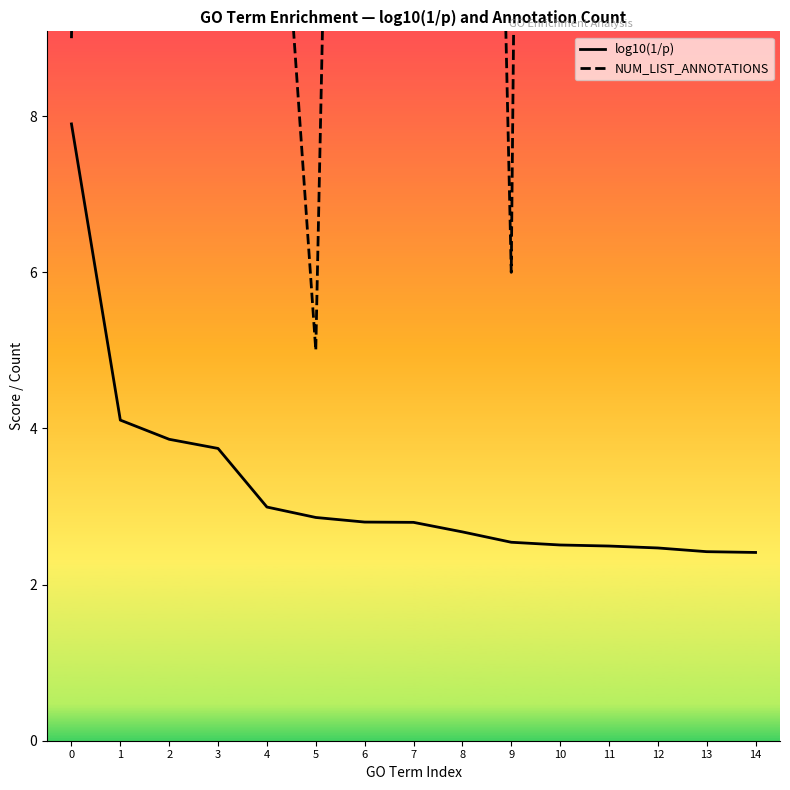

The value of NUM_LIST_ANNOTATIONS at 2 is 8.5. True or false?

False